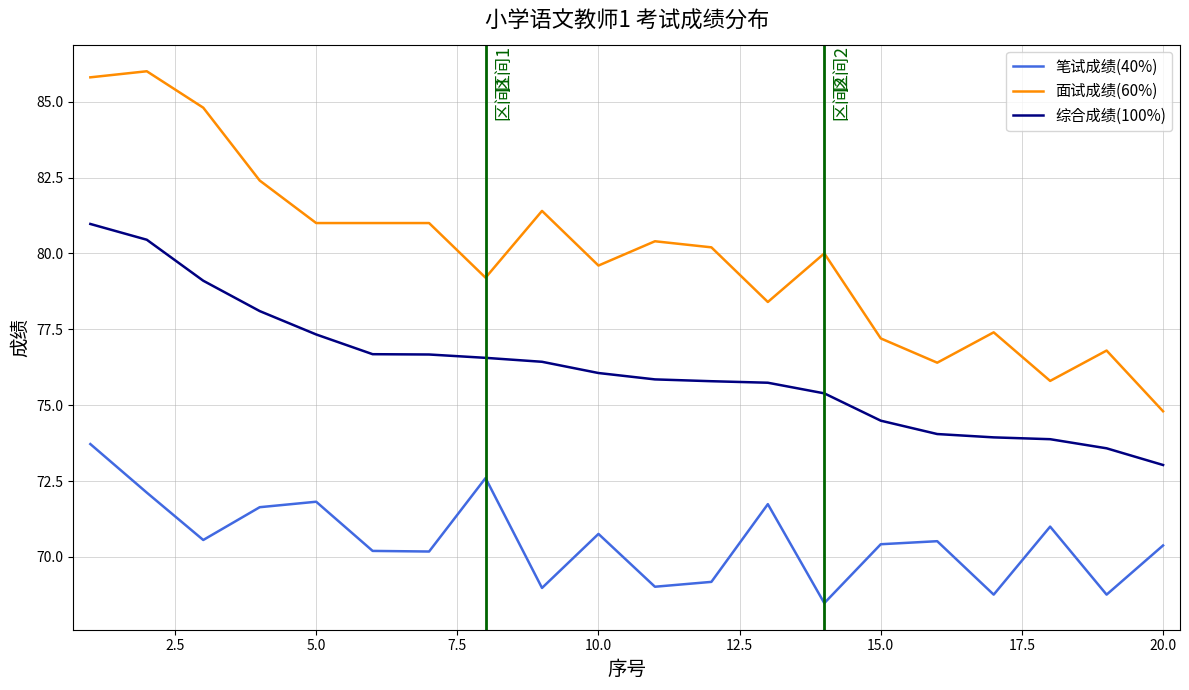

What is the lowest value of the 面试成绩(60%) series?

74.8